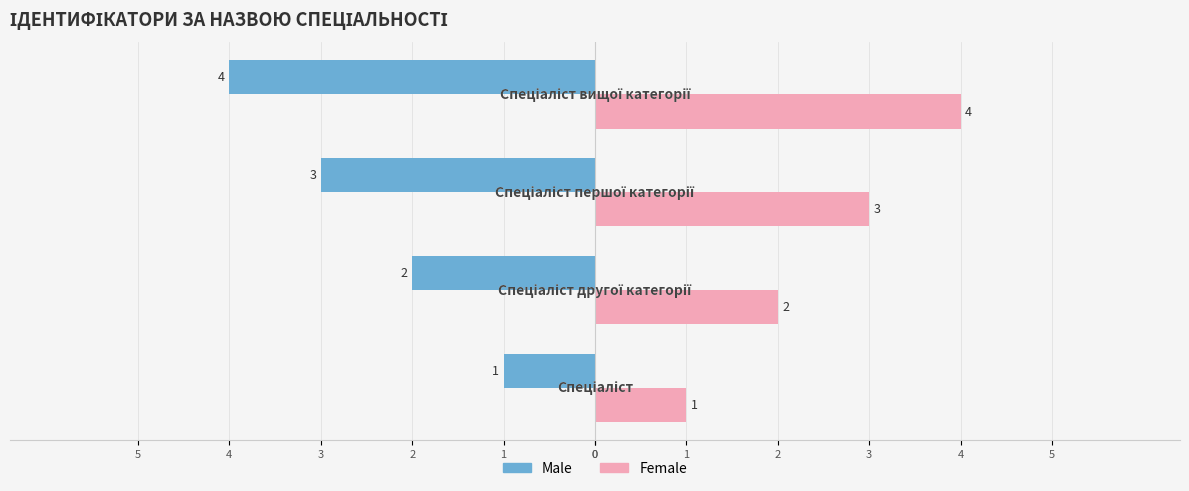

Which series has the widest spread of values?

Male